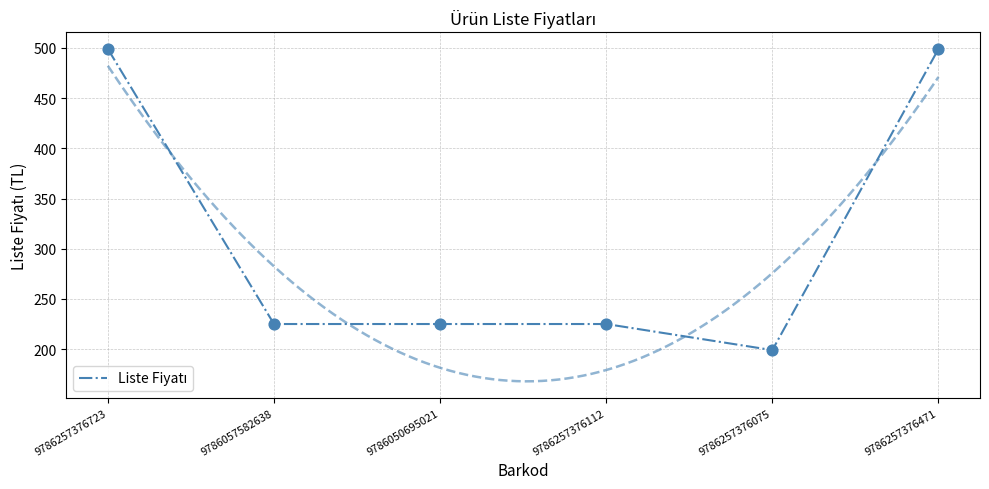

What is the ratio of the value at 9786057582638 to the value at 9786257376723?

0.5